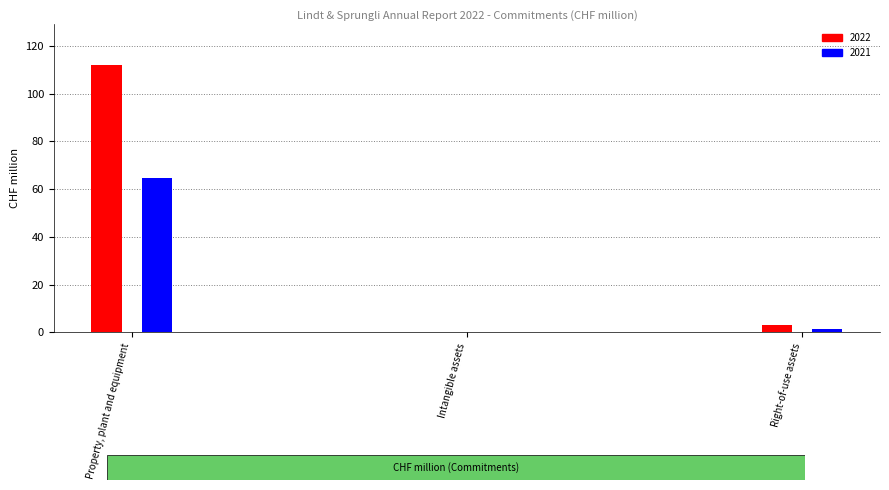

Reading right to left, list all the values displayed in this chart.

2022: 2.9	0.2	112.2
2021: 1.6	0.2	64.8